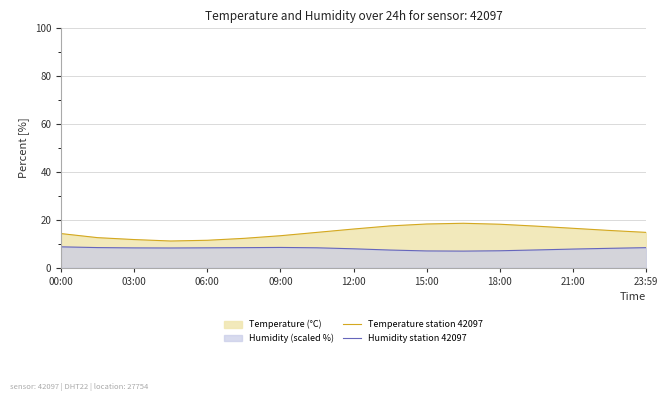

Is it true that Temperature station 42097 equals 4.2 at 12:00?

False